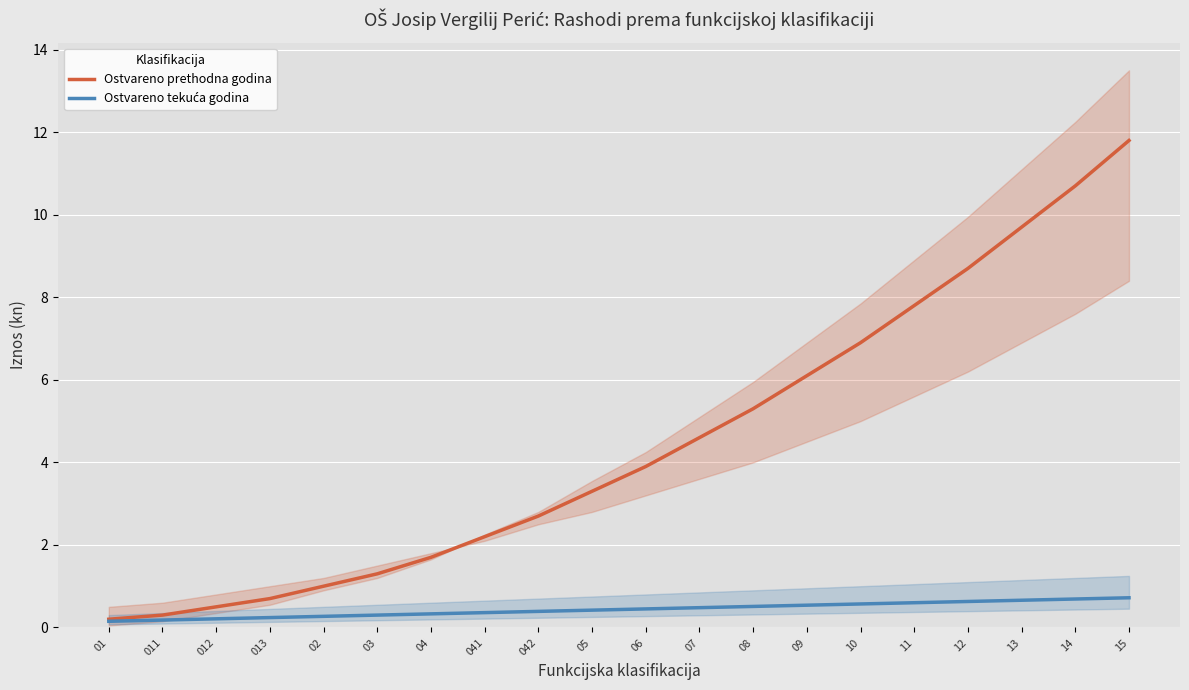

Which series has the widest spread of values?

Ostvareno prethodna godina